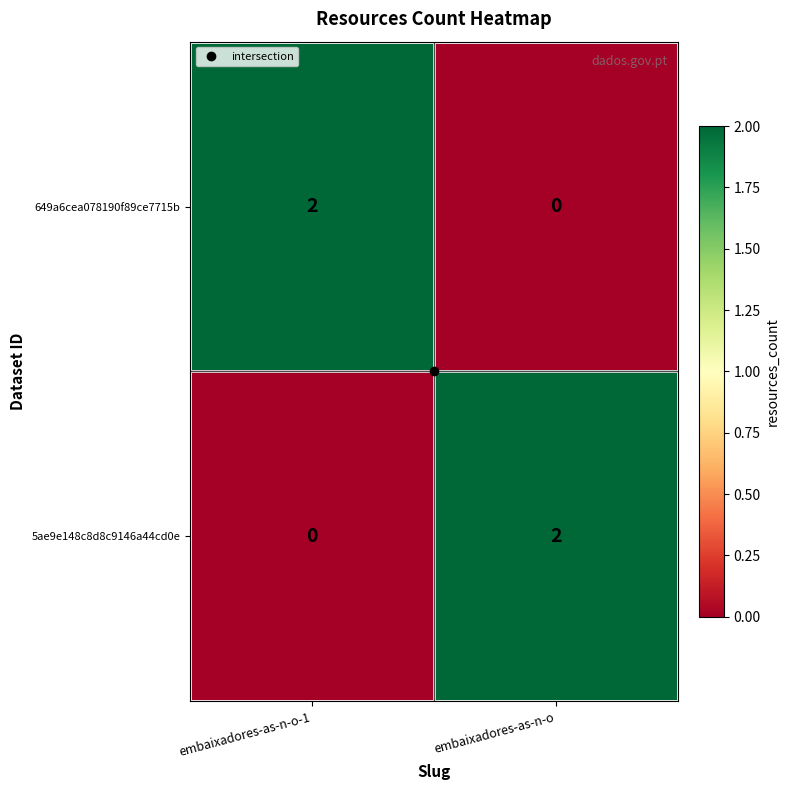

Which category has the highest value in the 5ae9e148c8d8c9146a44cd0e series?

embaixadores-as-n-o